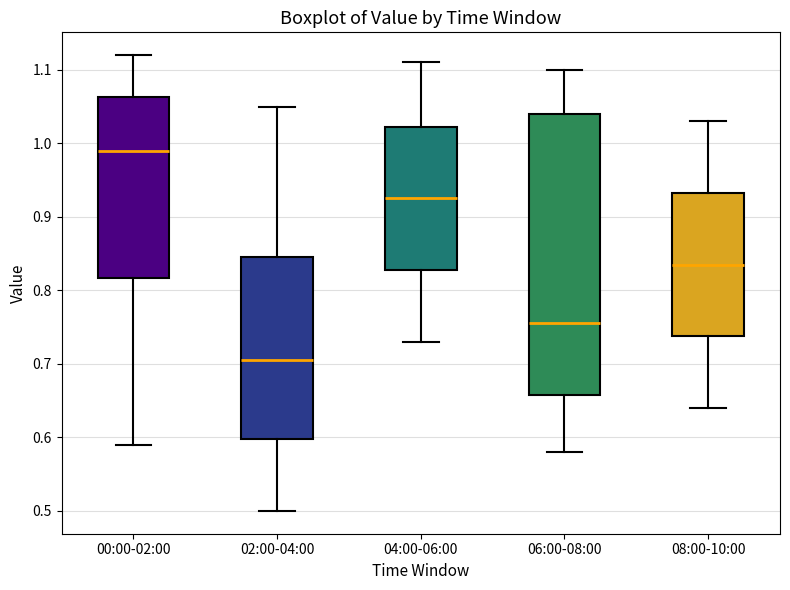

Reading left to right, read every box against the y-axis: the position of its median line, the range the box covers, and the ends of its whiskers. The values are not printed on the chart, so give them approximately, as read against the axis.

00:00-02:00: median 0.99, box 0.82 to 1.06, whiskers 0.59 to 1.12
02:00-04:00: median 0.71, box 0.60 to 0.85, whiskers 0.50 to 1.05
04:00-06:00: median 0.93, box 0.83 to 1.02, whiskers 0.73 to 1.11
06:00-08:00: median 0.76, box 0.66 to 1.04, whiskers 0.58 to 1.10
08:00-10:00: median 0.84, box 0.74 to 0.93, whiskers 0.64 to 1.03